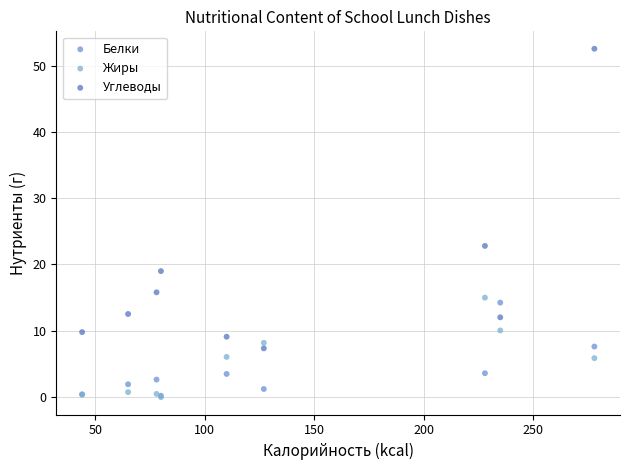

Across all series, what Y value is closest to 26?

22.8